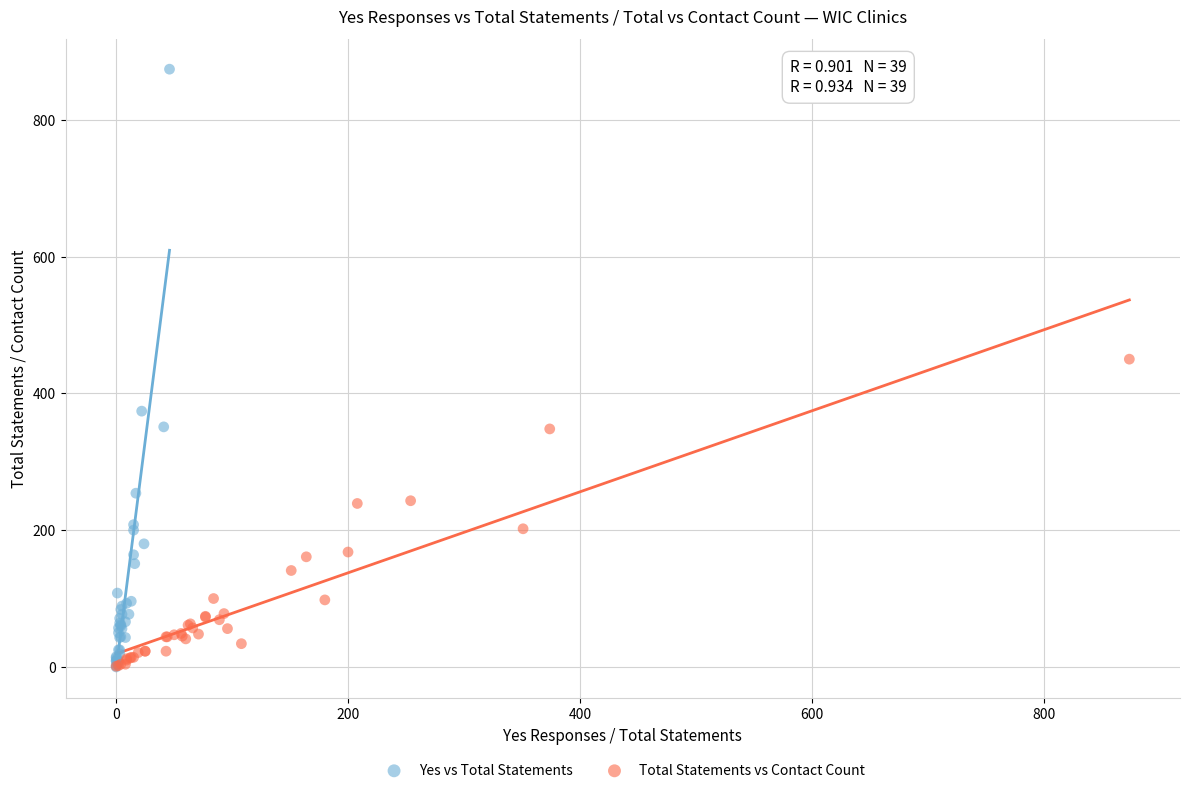

Which series reaches the maximum Y coordinate?

Yes vs Total Statements